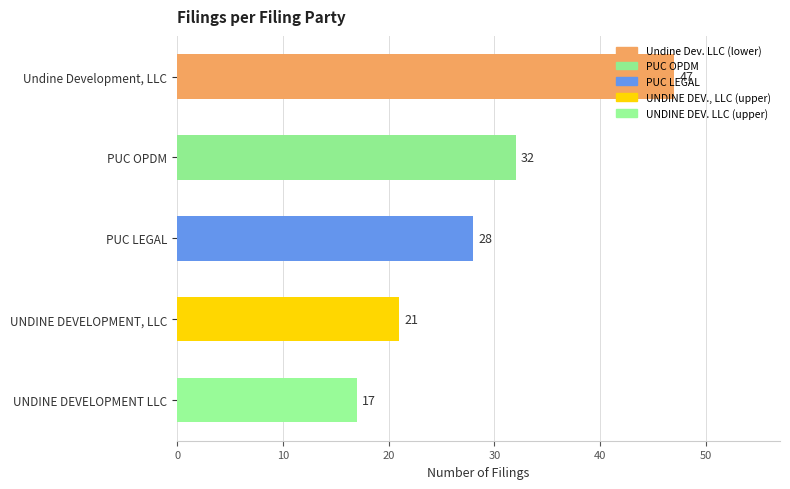

True or false: the data shows 21 at UNDINE DEVELOPMENT, LLC.

True